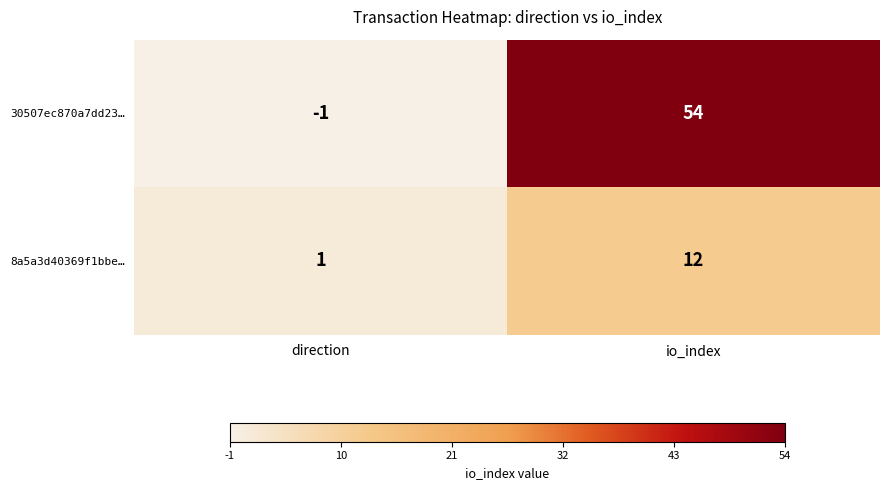

Which series has the largest total across all categories?

30507ec870a7dd23…